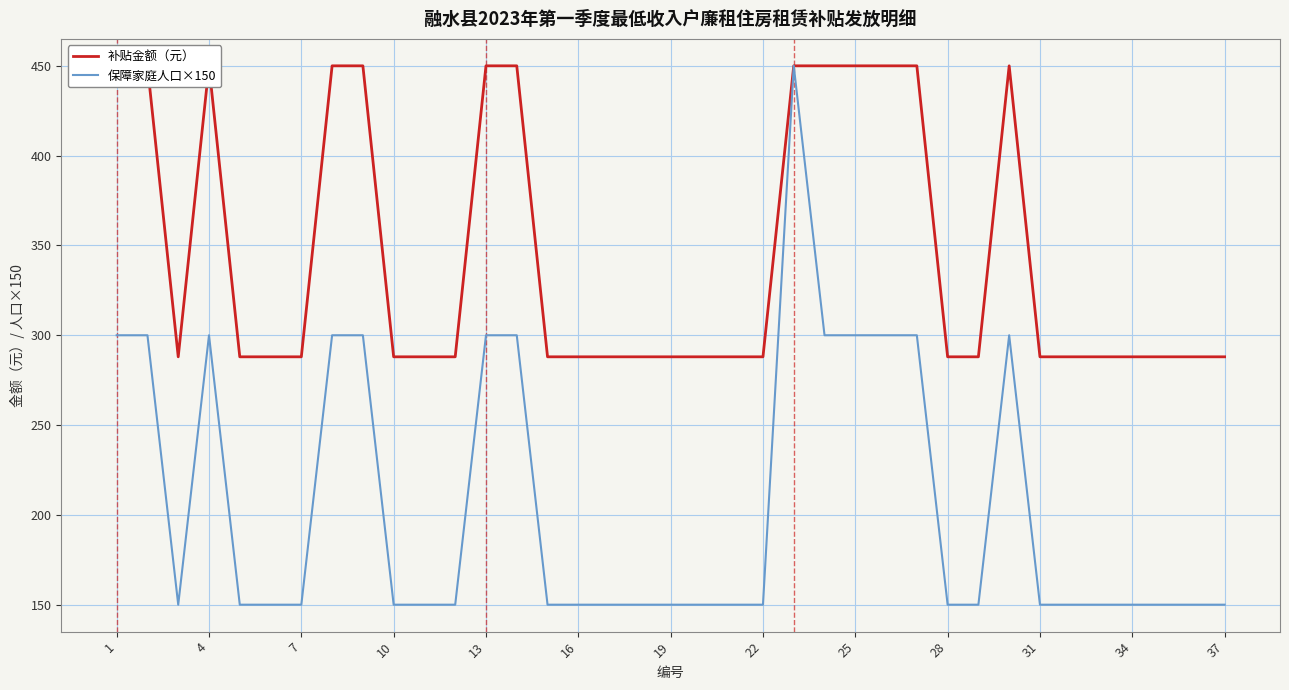

How many 补贴金额（元） values are between 288 and 450?

37